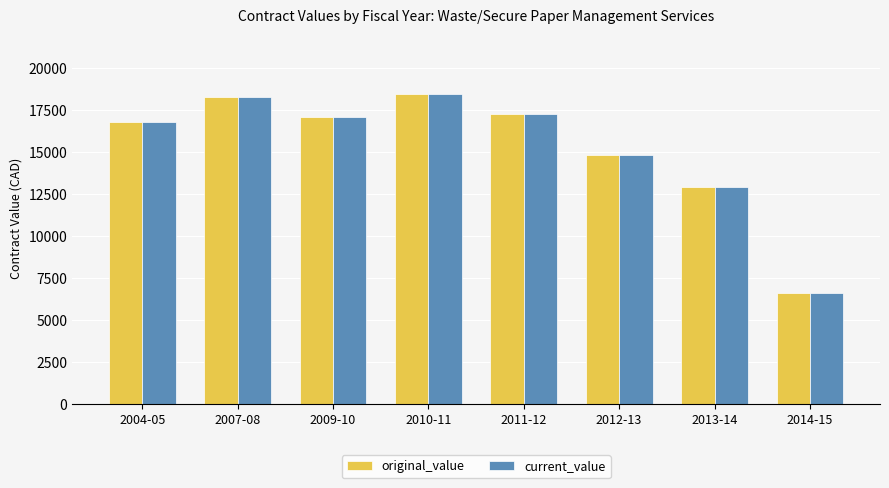

What is the greatest value displayed?

18480.0